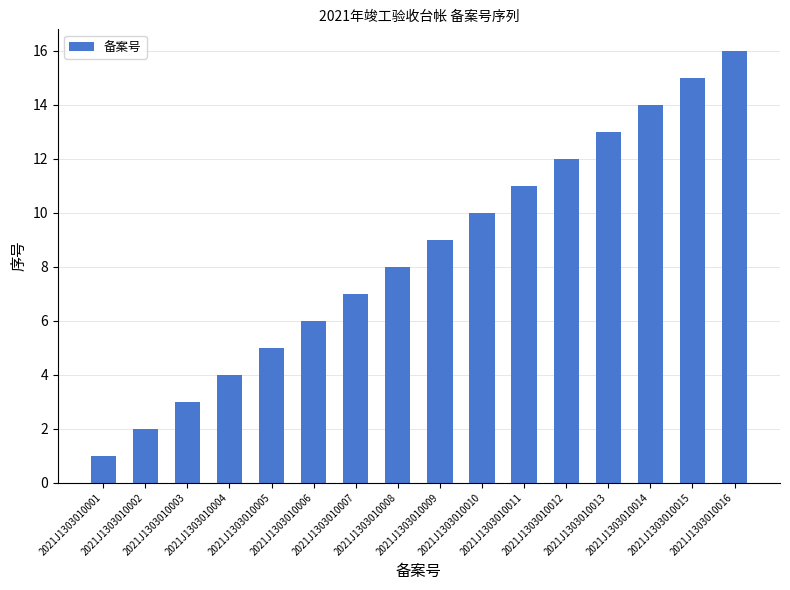

Rank the categories by value from highest to lowest.

2021J1303010016, 2021J1303010015, 2021J1303010014, 2021J1303010013, 2021J1303010012, 2021J1303010011, 2021J1303010010, 2021J1303010009, 2021J1303010008, 2021J1303010007, 2021J1303010006, 2021J1303010005, 2021J1303010004, 2021J1303010003, 2021J1303010002, 2021J1303010001